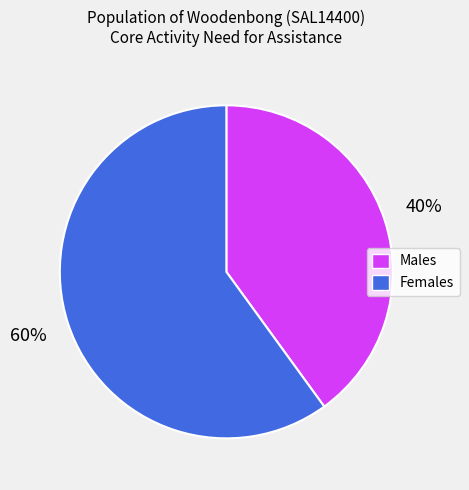

True or false: Females accounts for 49% of the total.

False